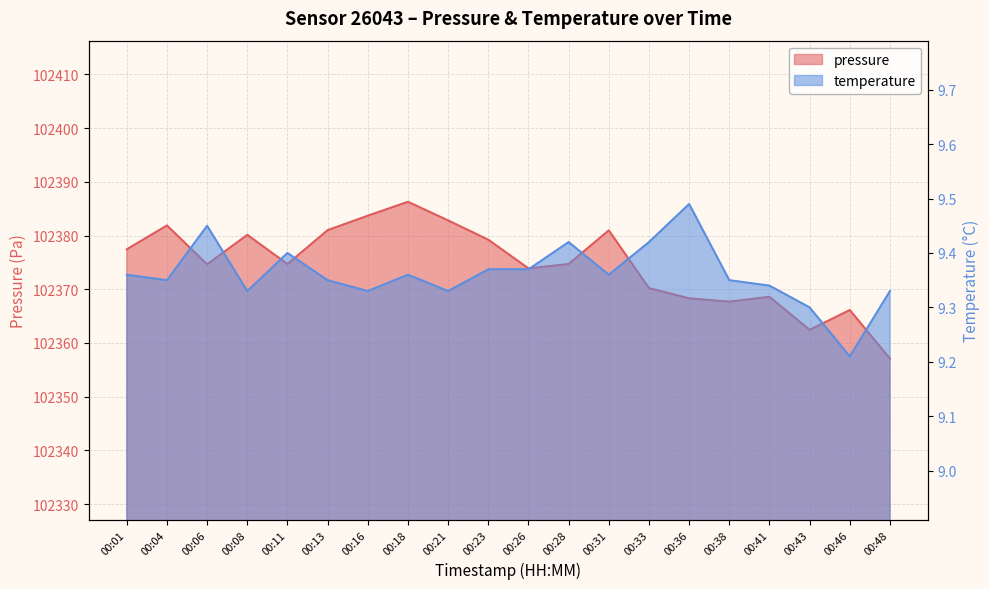

What is the difference between the maximum and second lowest values in the pressure series?

23.8